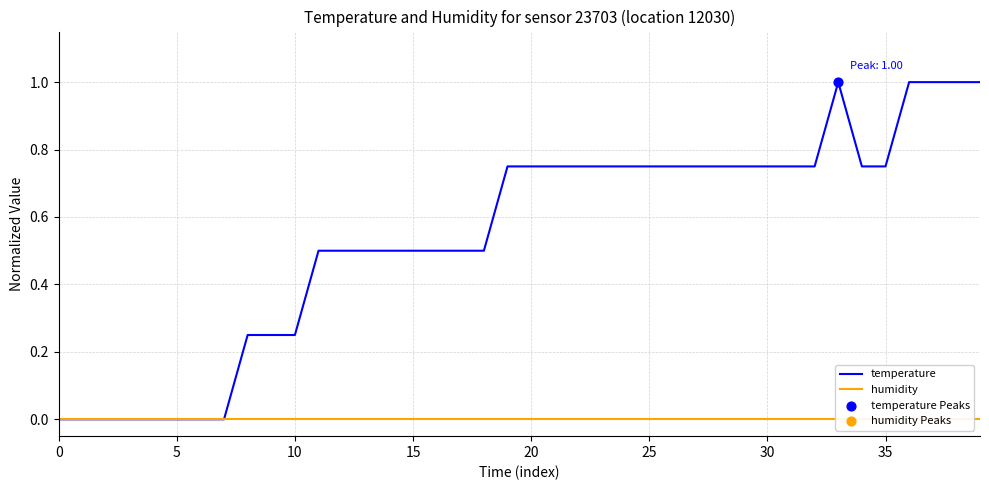

At which category is the sum across all series the highest?

33